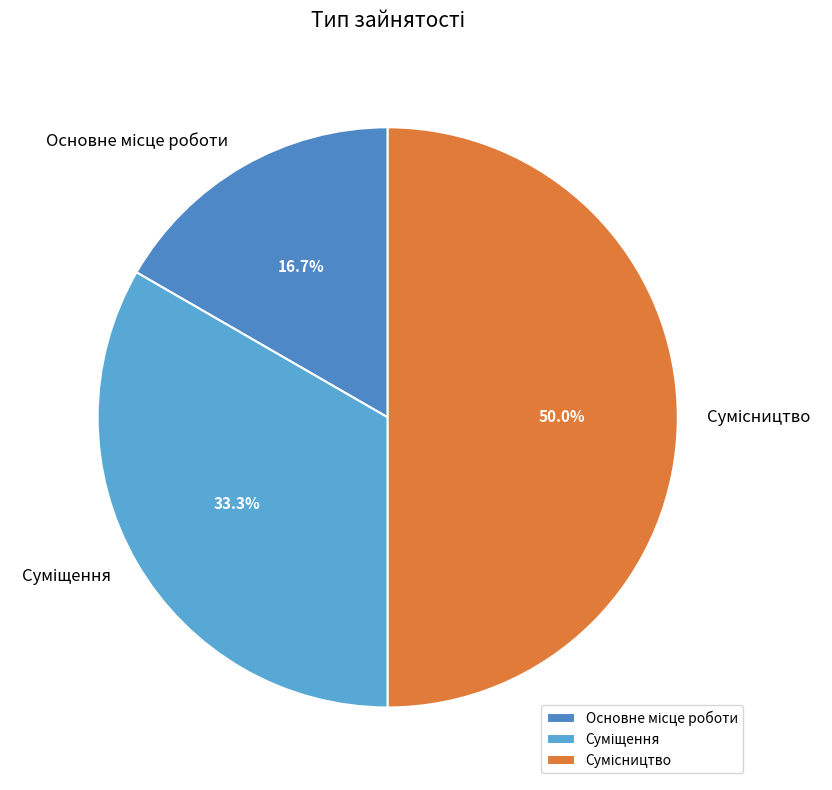

To the nearest percent, what is the combined percentage of Сумісництво and Основне місце роботи?

67%